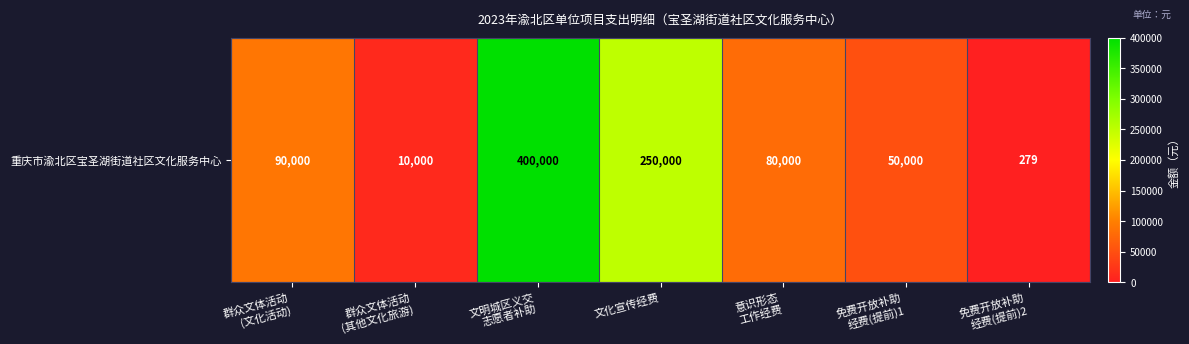

Approximately how many times larger is the value at 文明城区义交
志愿者补助 compared to 群众文体活动
(文化活动)?

4.4